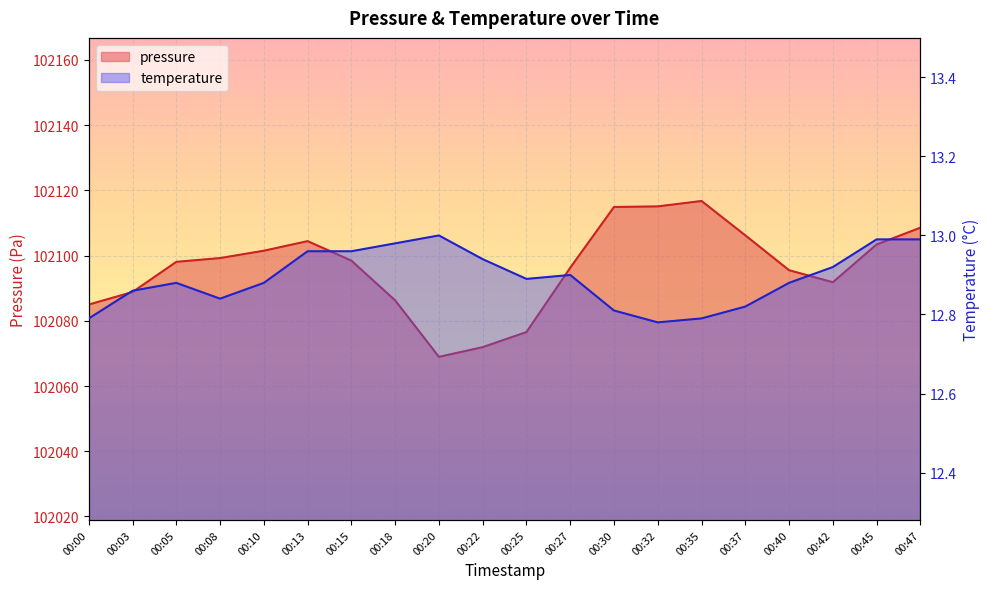

What is the value of the temperature point at the 8th from the left?

13.0